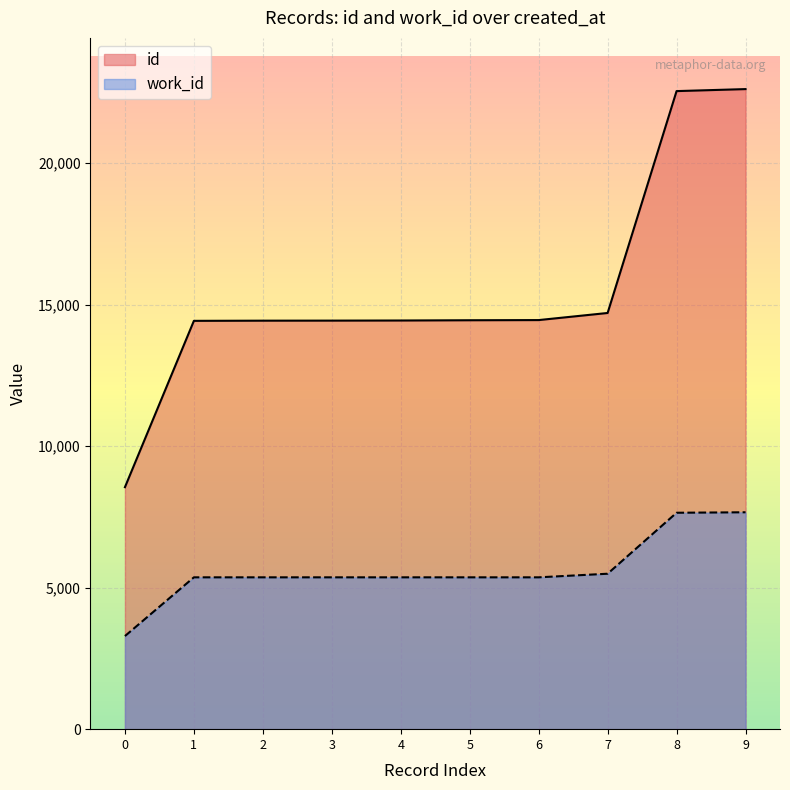

Which series has the largest range (max minus min)?

id